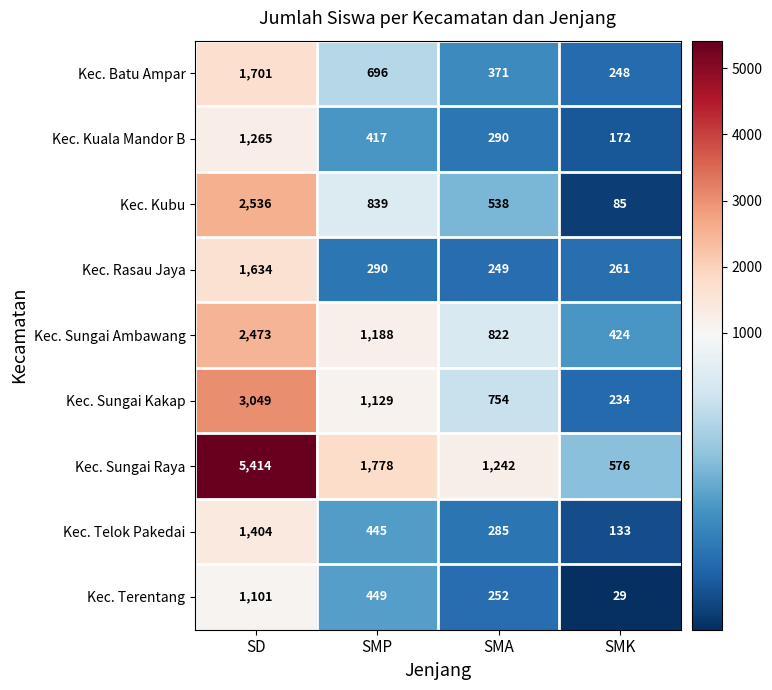

What is the difference between the highest and lowest values at SMP?

1488